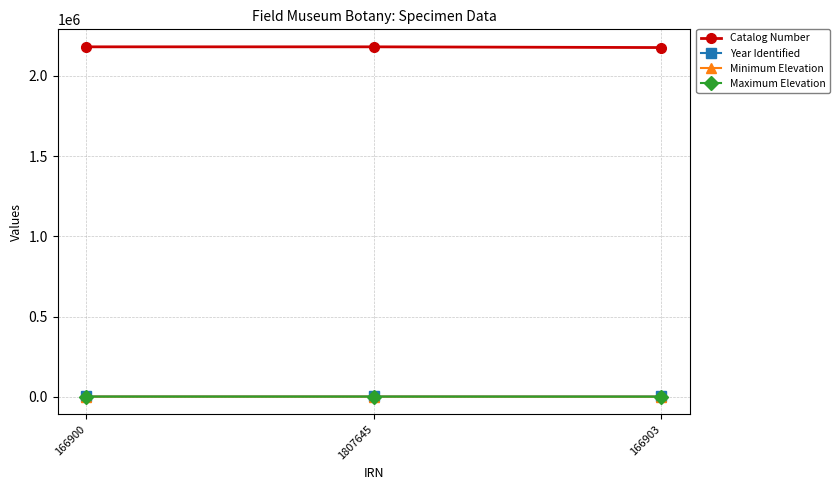

Which series has the largest total across all categories?

Catalog Number